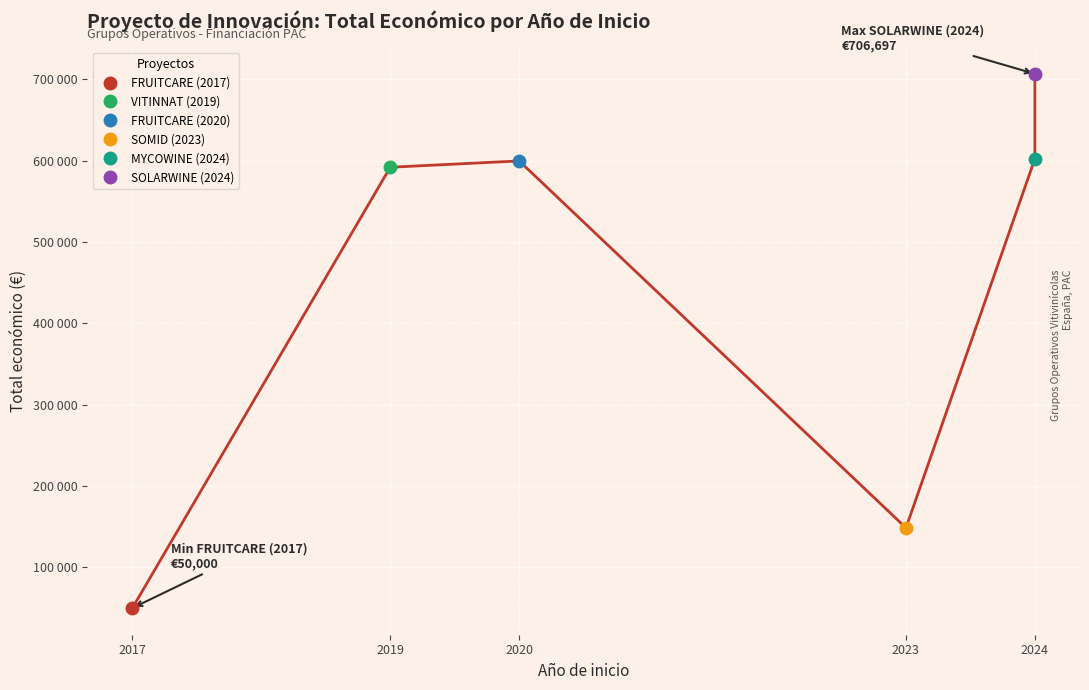

How many values exceed 599636?

2